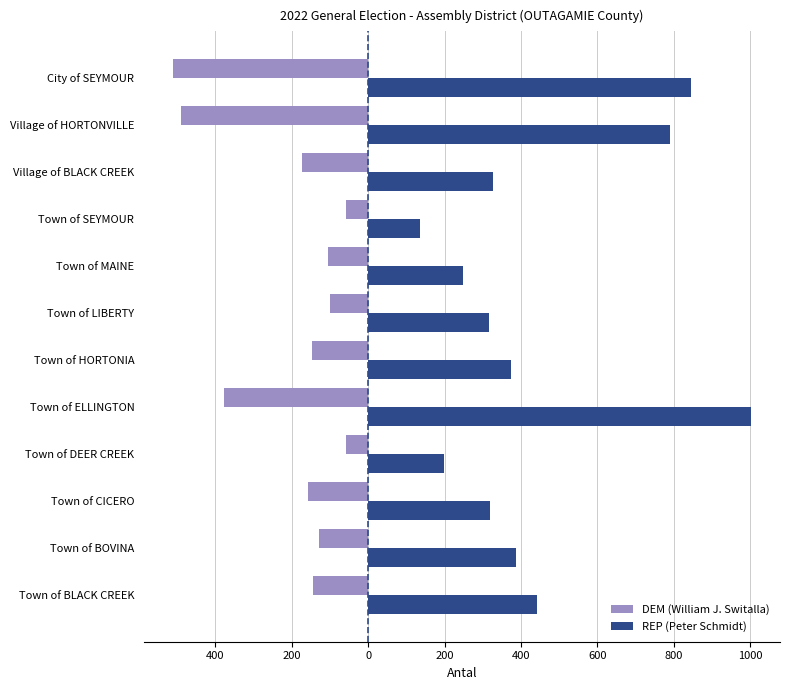

What is the maximum value for REP (Peter Schmidt)?

1002